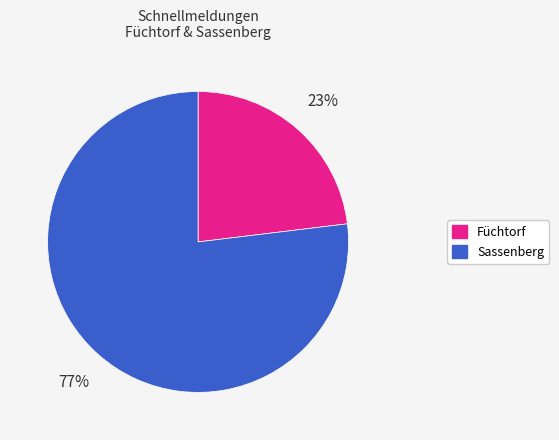

To the nearest percent, what percentage of the pie is Füchtorf?

23%